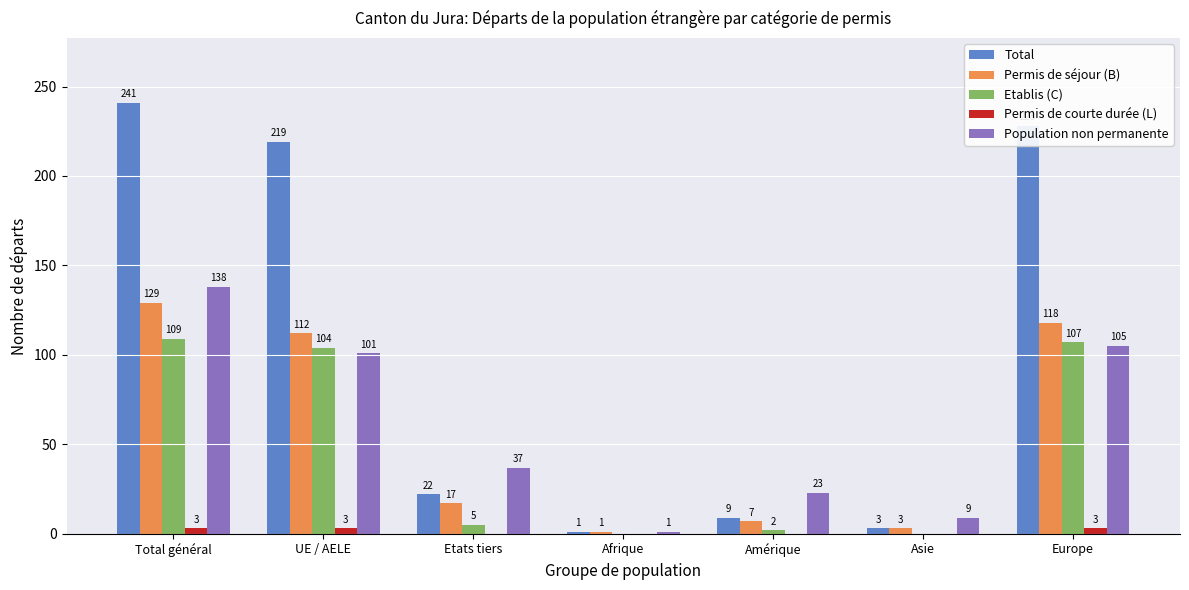

The Permis de séjour (B) series shows 29 at Etats tiers. True or false?

False